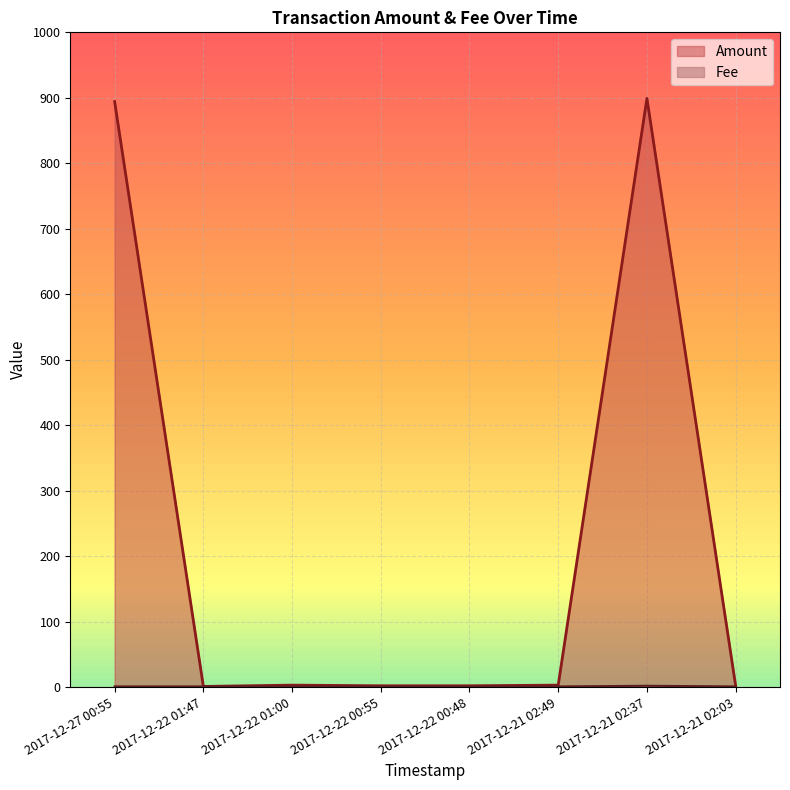

How many interior local peaks does the Fee series have?

1